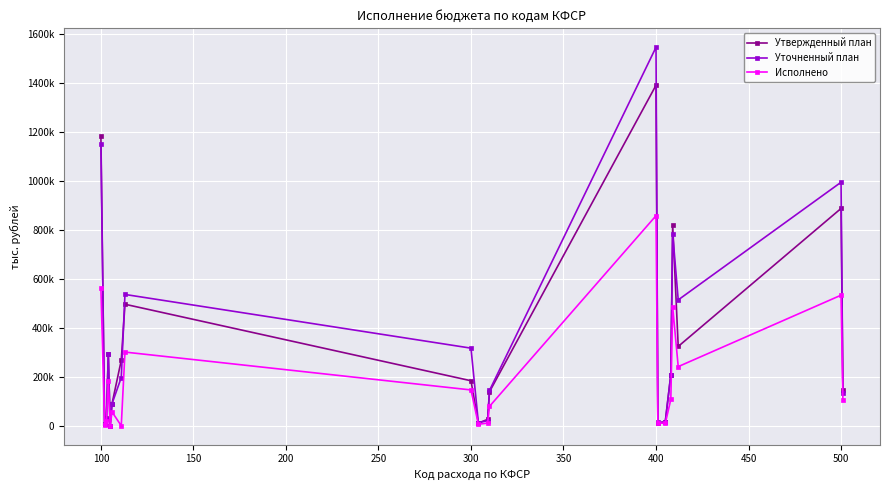

What are all the series names shown in the legend?

Утвержденный план, Уточненный план, Исполнено